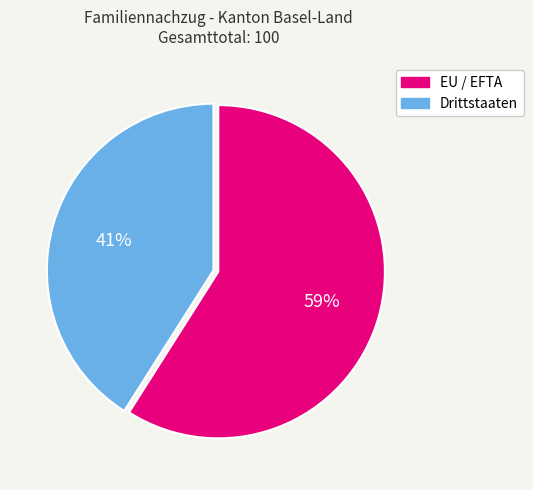

To the nearest percent, what is the difference between the EU / EFTA and Drittstaaten slice percentages?

18%